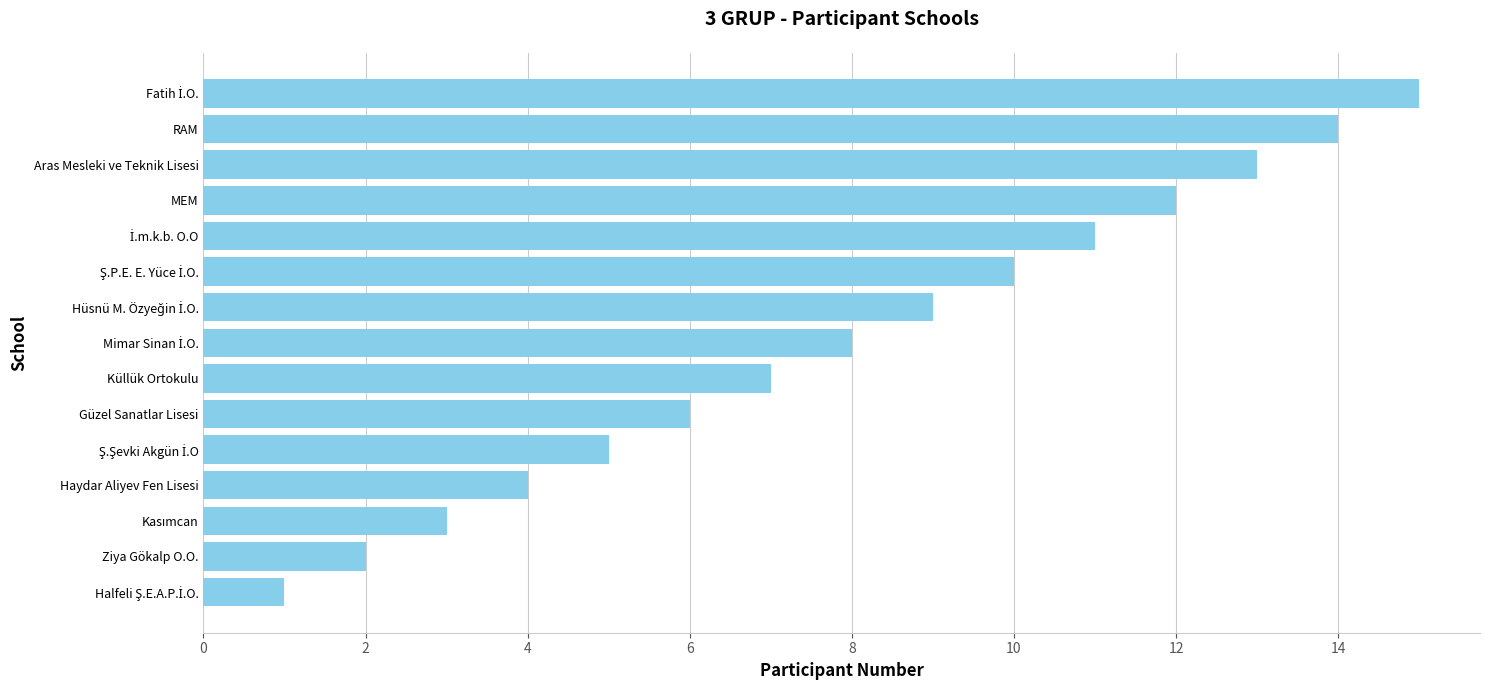

True or false: the data shows 6 at Güzel Sanatlar Lisesi.

True